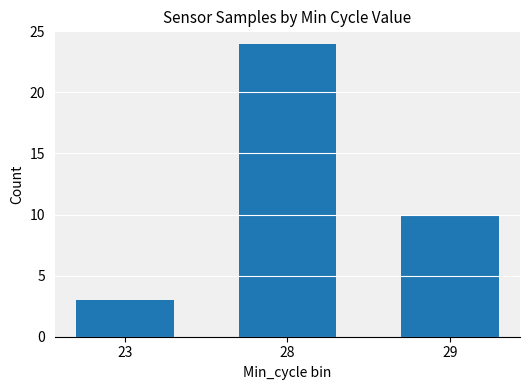

What is the difference between the maximum and minimum values?

21